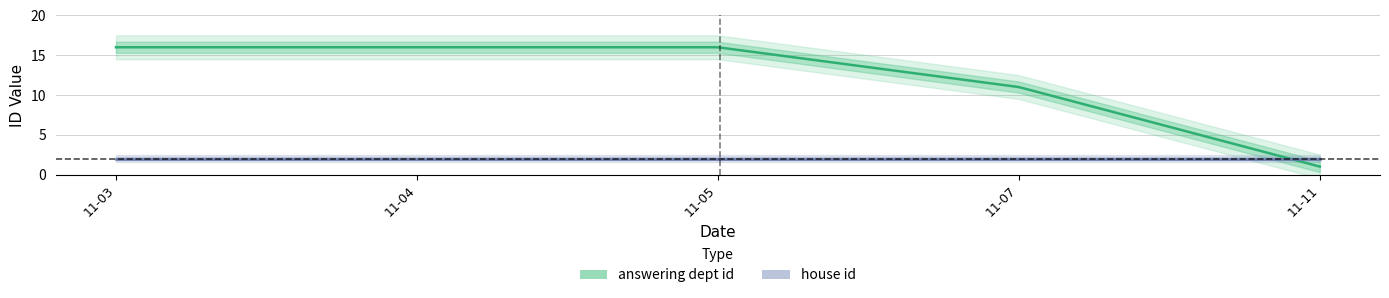

How many distinct data groups are displayed?

2